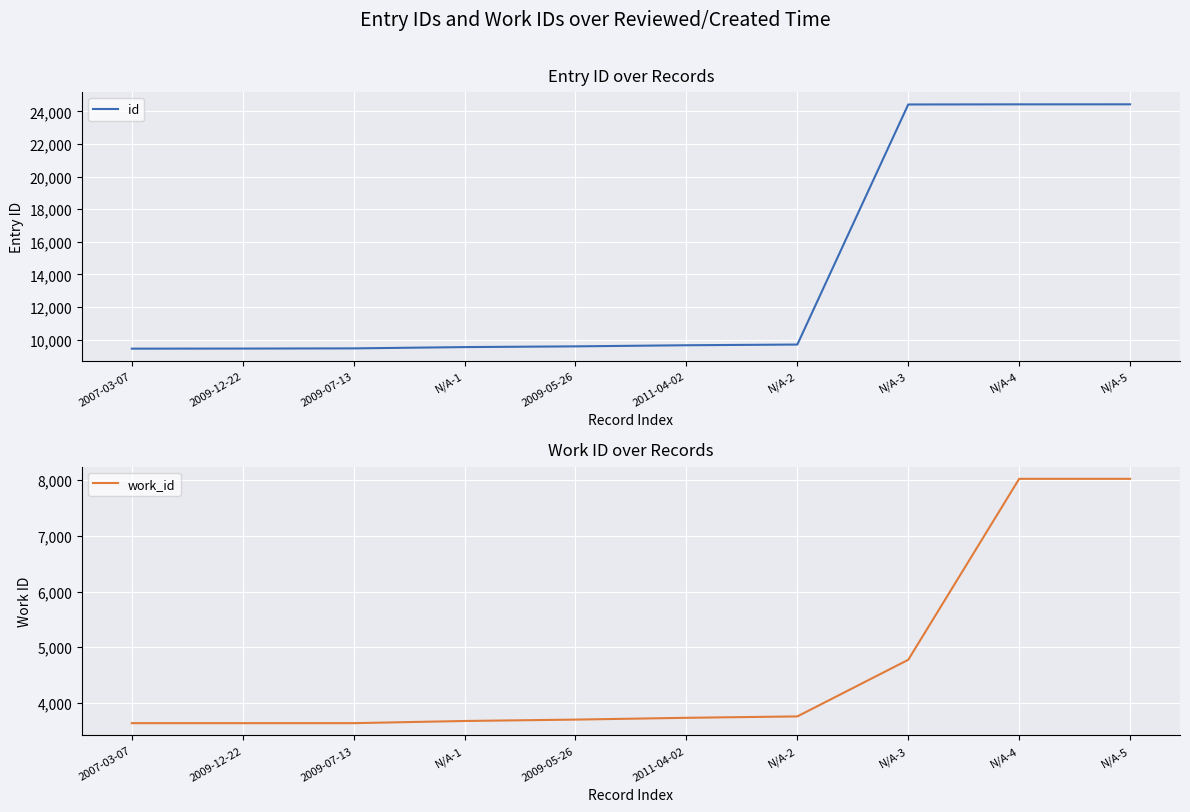

Reading left to right, transcribe all the data shown in this chart.

id: 2007-03-07=9439	2009-12-22=9444	2009-07-13=9456	N/A-1=9535	2009-05-26=9580	2011-04-02=9648	N/A-2=9691	N/A-3=24420	N/A-4=24428	N/A-5=24429
work_id: 2007-03-07=3636	2009-12-22=3636	2009-07-13=3636	N/A-1=3675	2009-05-26=3700	2011-04-02=3732	N/A-2=3757	N/A-3=4774	N/A-4=8024	N/A-5=8024